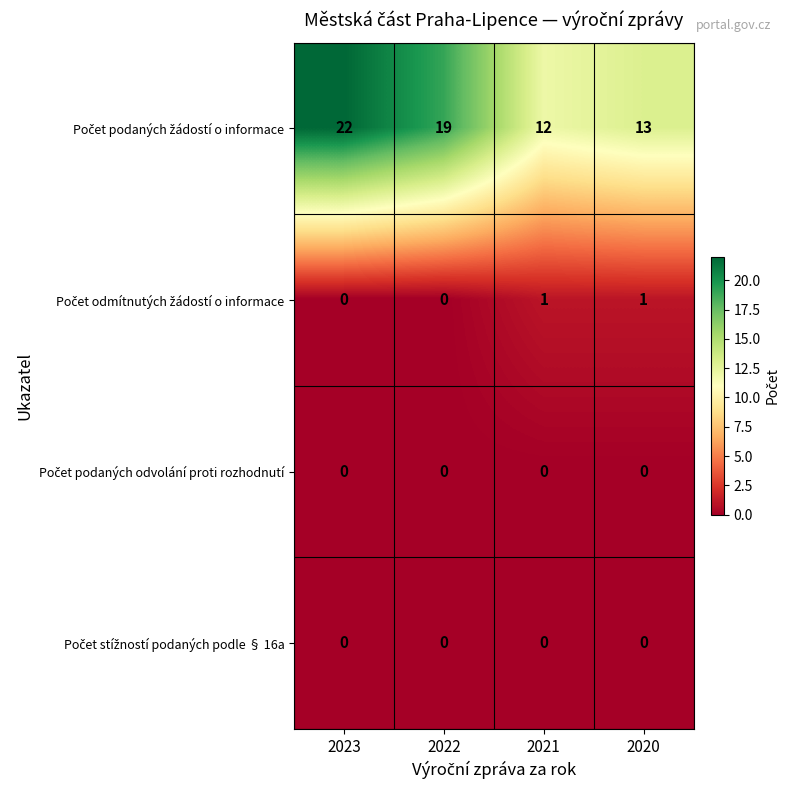

What is the total value across all series at 2022?

19